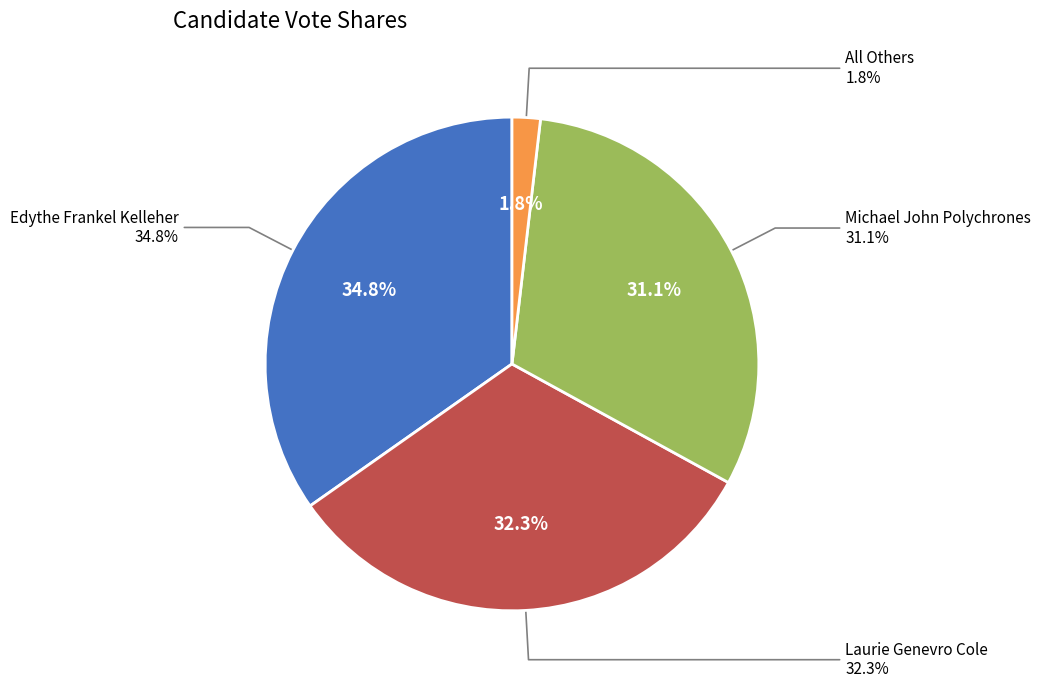

To the nearest percent, what portion does Michael John Polychrones represent?

31%